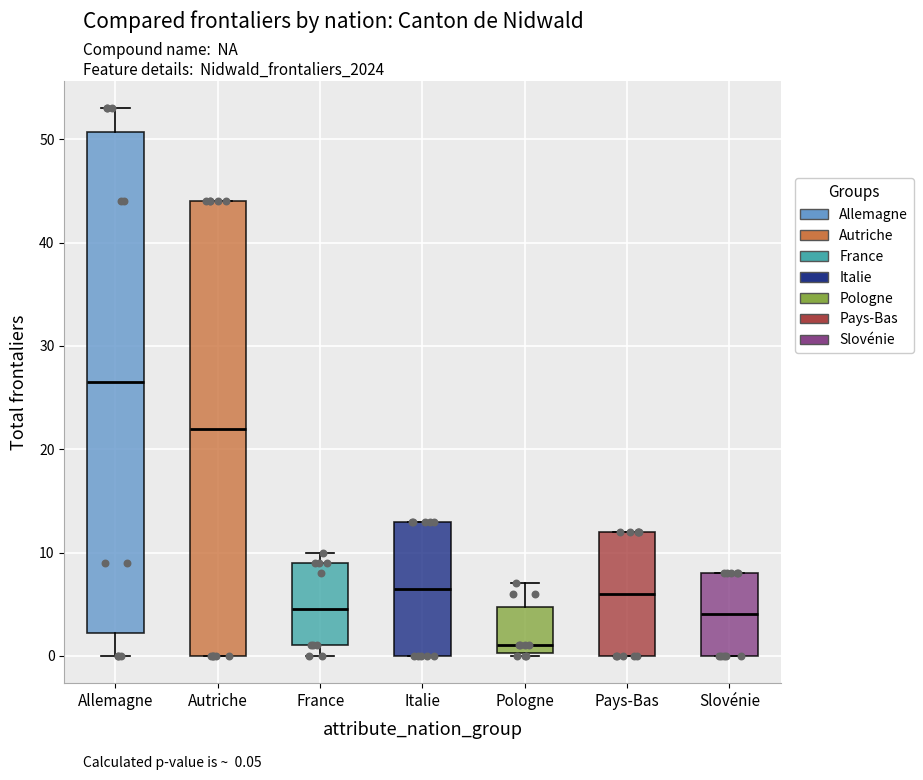

Reading left to right, transcribe this box plot: for each box, give where its median line is, the range the box spans, and where its two whiskers end, as read against the y-axis. The values are not printed on the chart, so give them approximately, as read against the axis.

Allemagne: median 27, box 2 to 51, whiskers 0 to 53
Autriche: median 22, box 0 to 44, whiskers 0 to 44
France: median 5, box 1 to 9, whiskers 0 to 10
Italie: median 7, box 0 to 13, whiskers 0 to 13
Pologne: median 1, box 0 to 5, whiskers 0 to 7
Pays-Bas: median 6, box 0 to 12, whiskers 0 to 12
Slovénie: median 4, box 0 to 8, whiskers 0 to 8